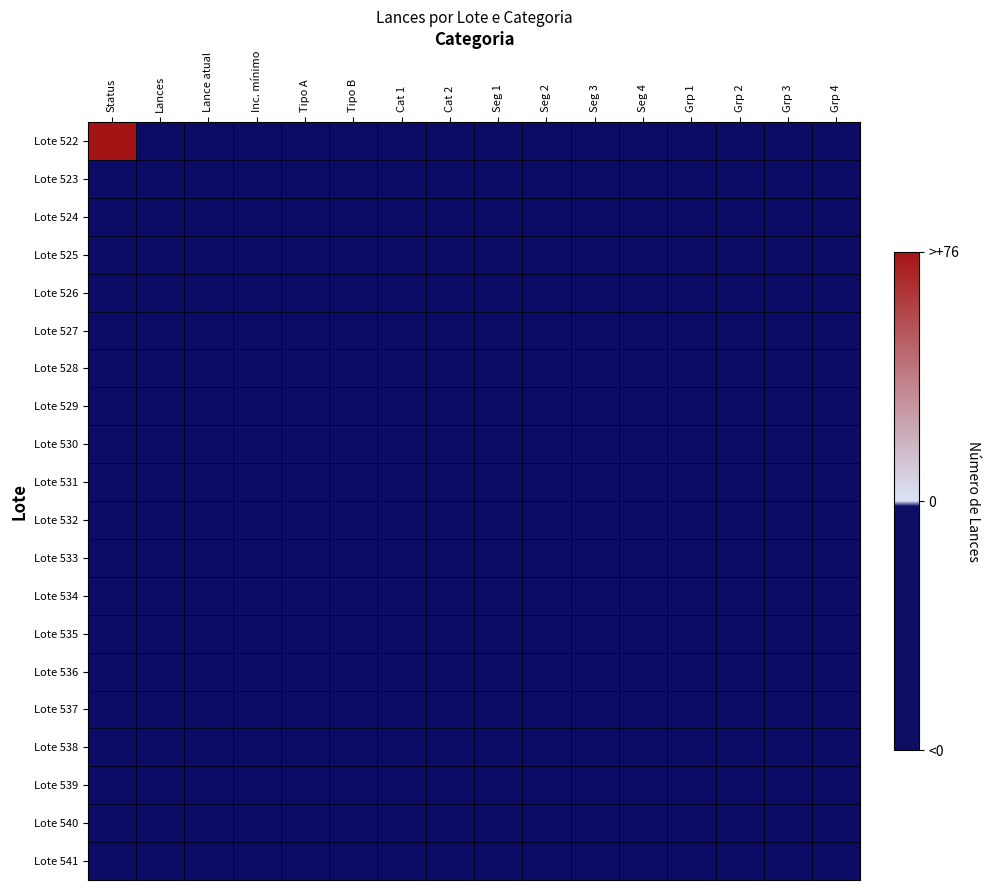

Which series has the largest total across all categories?

Lote 522